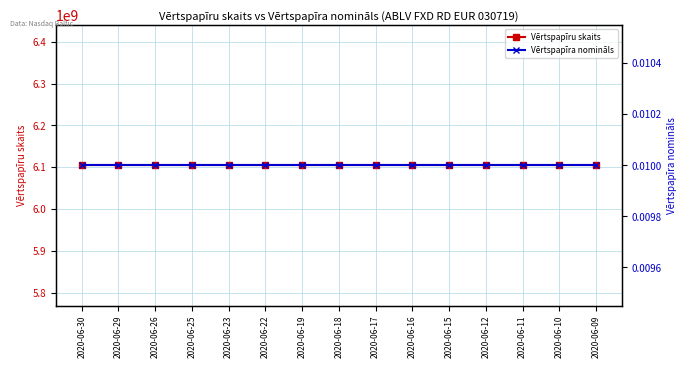

True or false: Vērtspapīra nomināls and Vērtspapīru skaits cross at least once.

False